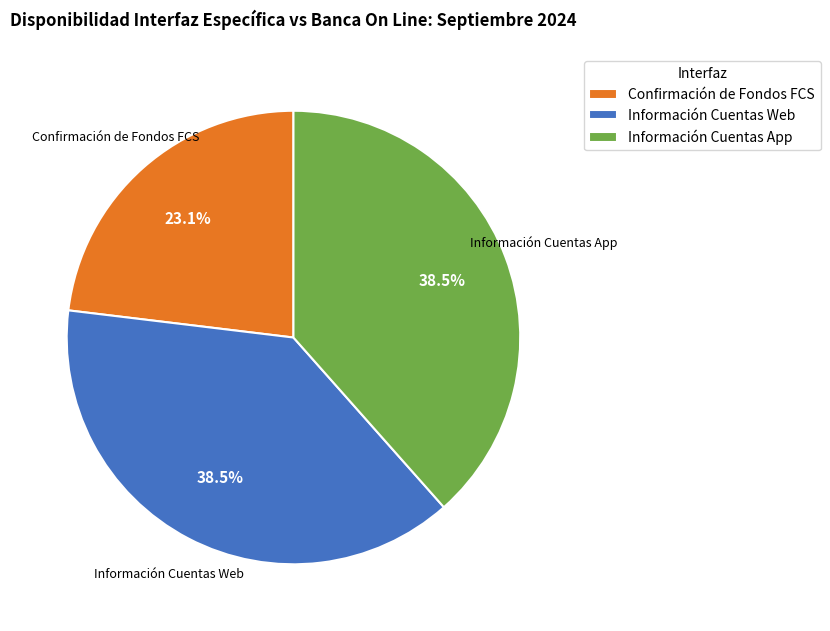

How many segments does this pie chart have?

3